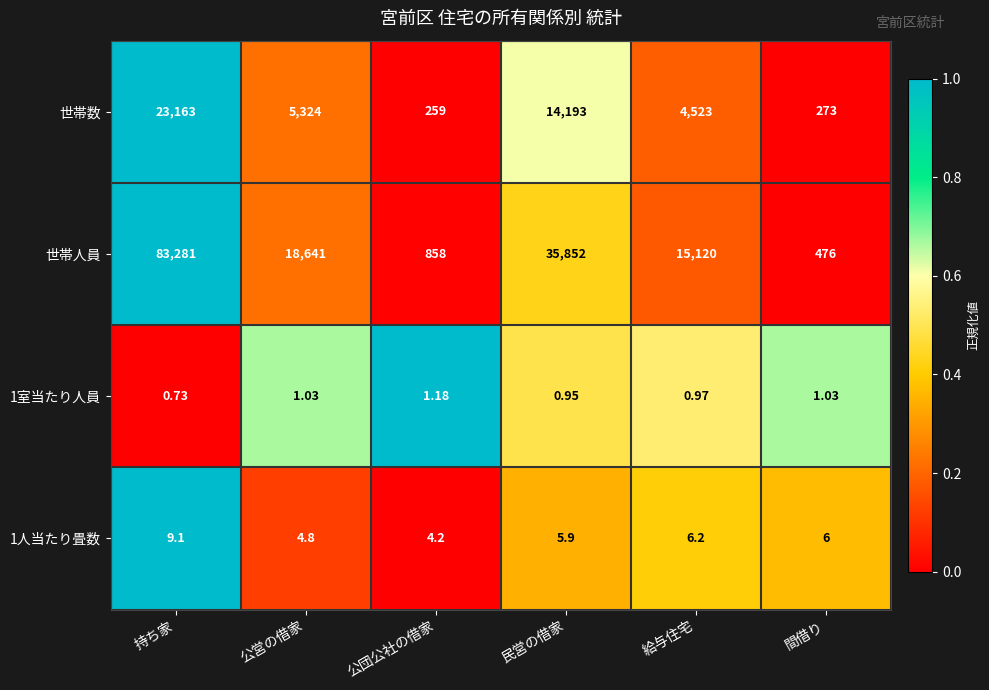

List the series in order of their peak value, highest first.

世帯人員, 世帯数, 1人当たり畳数, 1室当たり人員